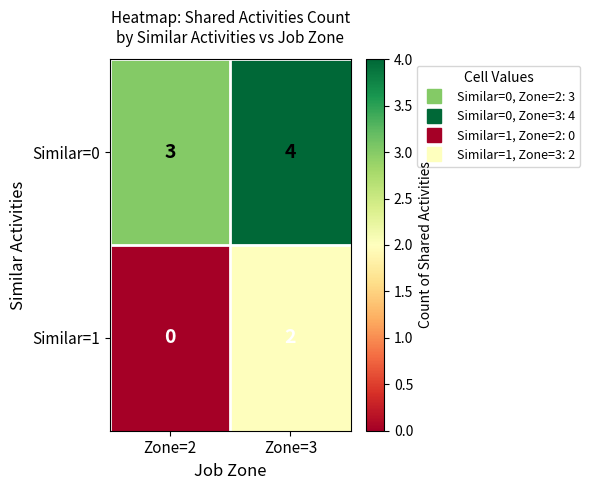

The Similar=1 series shows -1 at Zone=2. True or false?

False